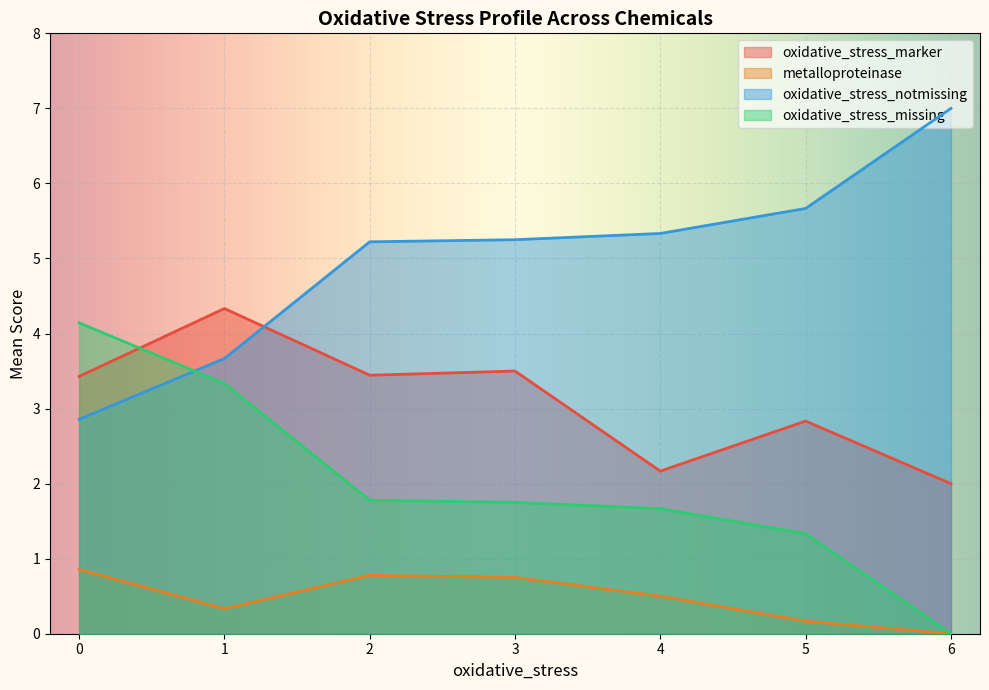

Which series ends up on top after the final intersection of oxidative_stress_notmissing and oxidative_stress_missing?

oxidative_stress_notmissing